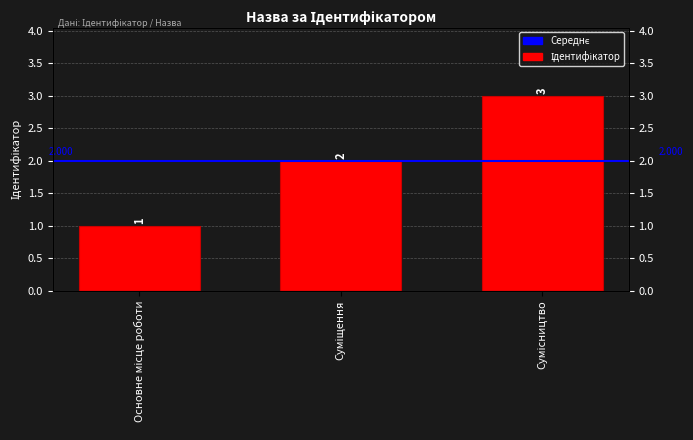

What is the change in value from Основне місце роботи to Суміщення?

+1